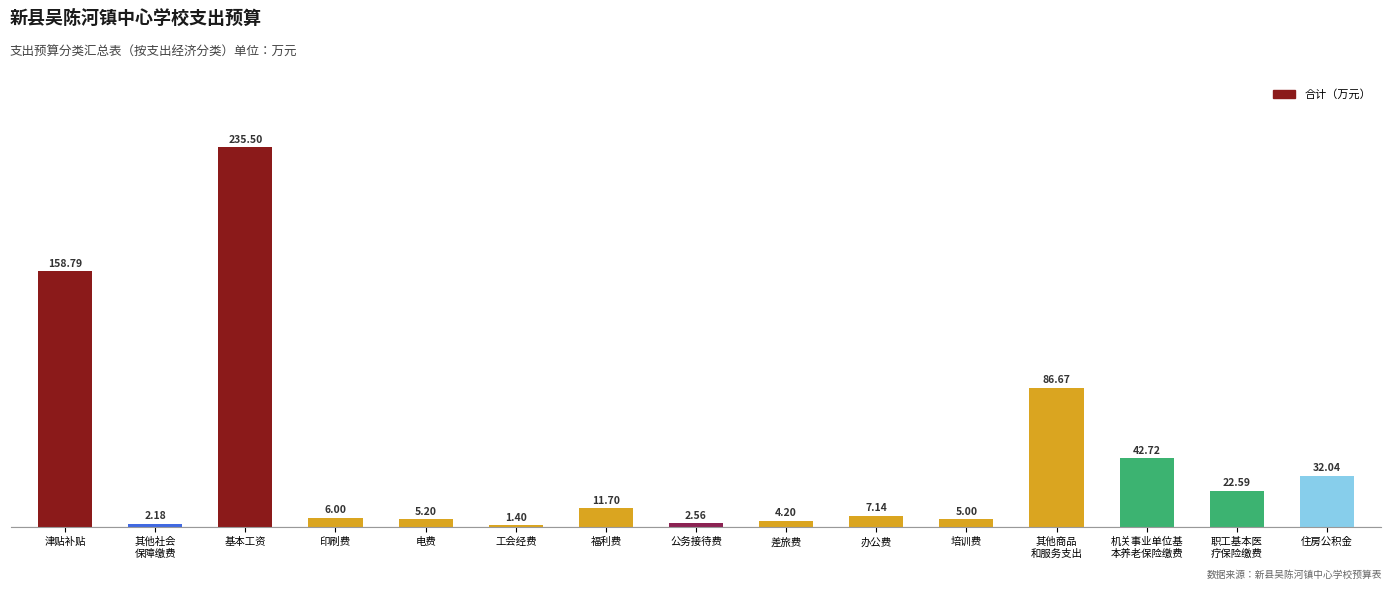

Rank the categories by value from highest to lowest.

基本工资, 津贴补贴, 其他商品
和服务支出, 机关事业单位基
本养老保险缴费, 住房公积金, 职工基本医
疗保险缴费, 福利费, 办公费, 印刷费, 电费, 培训费, 差旅费, 公务接待费, 其他社会
保障缴费, 工会经费